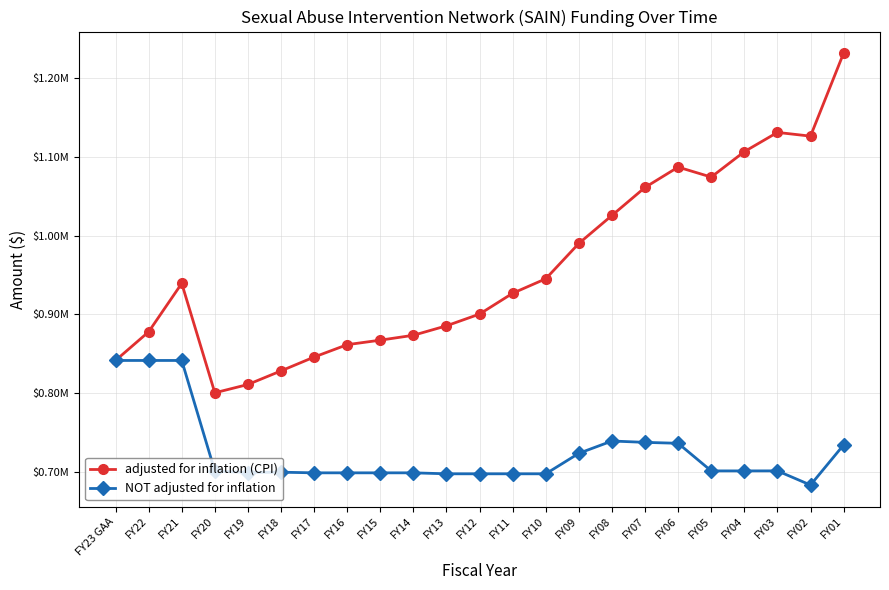

What are all the series names shown in the legend?

adjusted for inflation (CPI), NOT adjusted for inflation